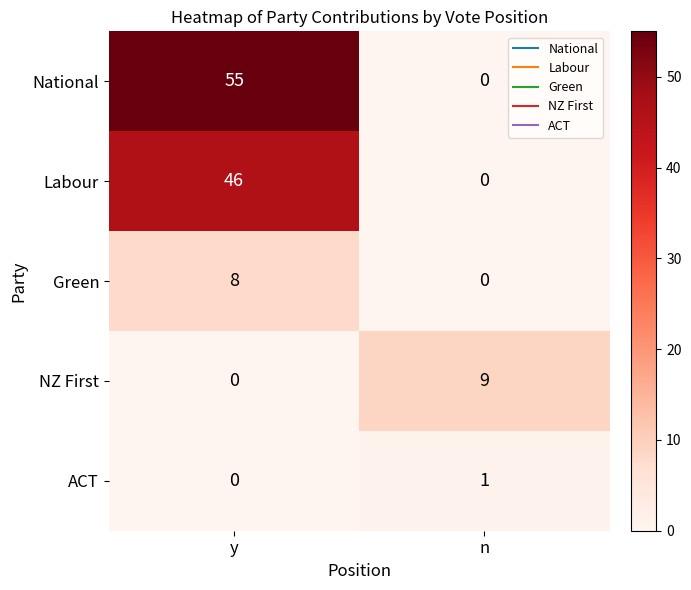

How many values in National are above zero?

1